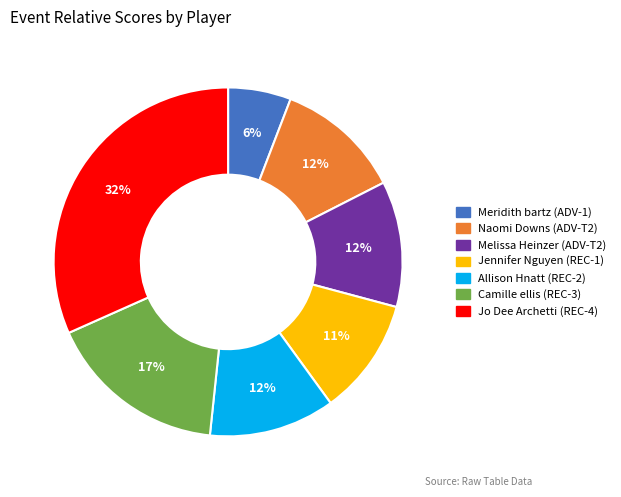

Count the number of slices in the pie.

7